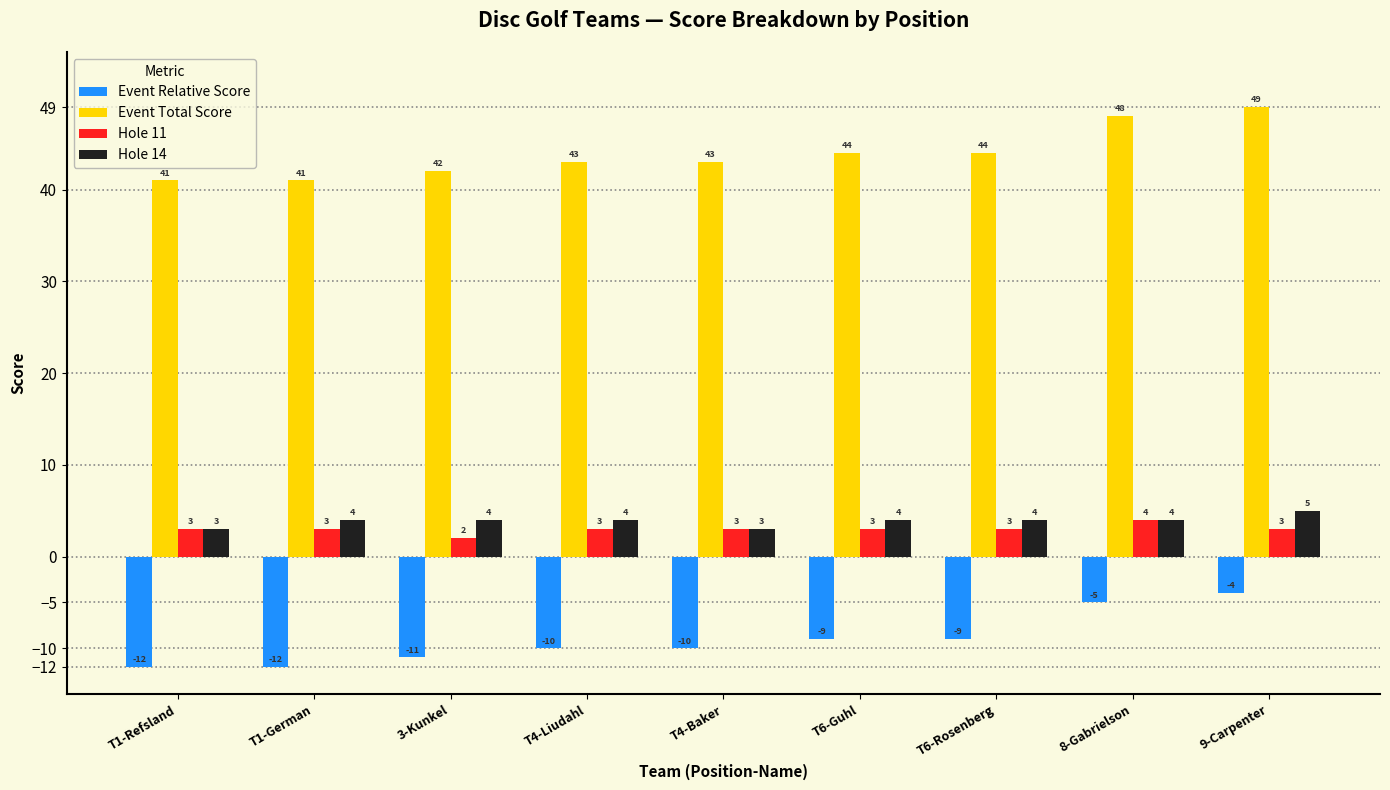

How many data points does each series have?

9